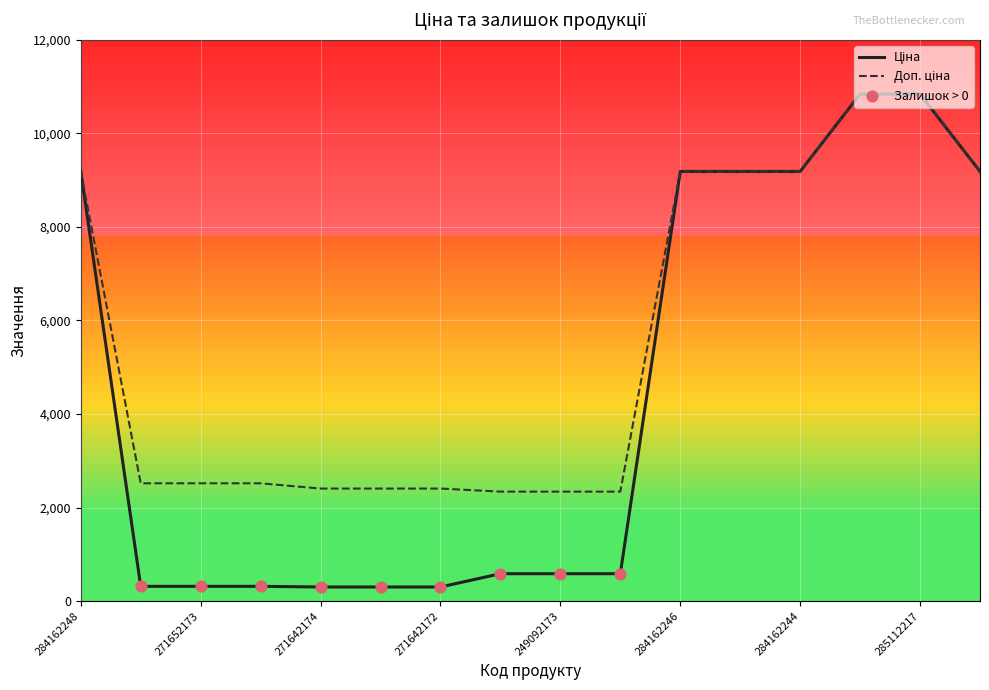

What is the maximum value shown in the chart?

10840.1